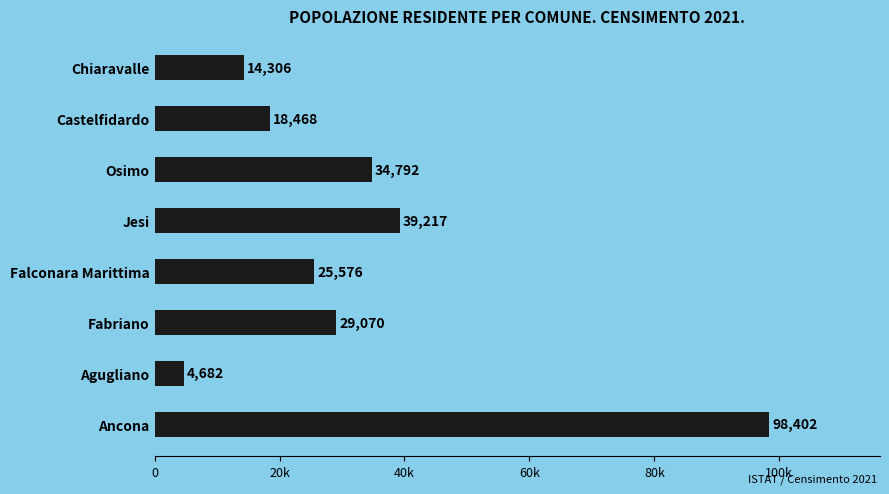

List the labels in order of value, smallest first.

Agugliano, Chiaravalle, Castelfidardo, Falconara Marittima, Fabriano, Osimo, Jesi, Ancona